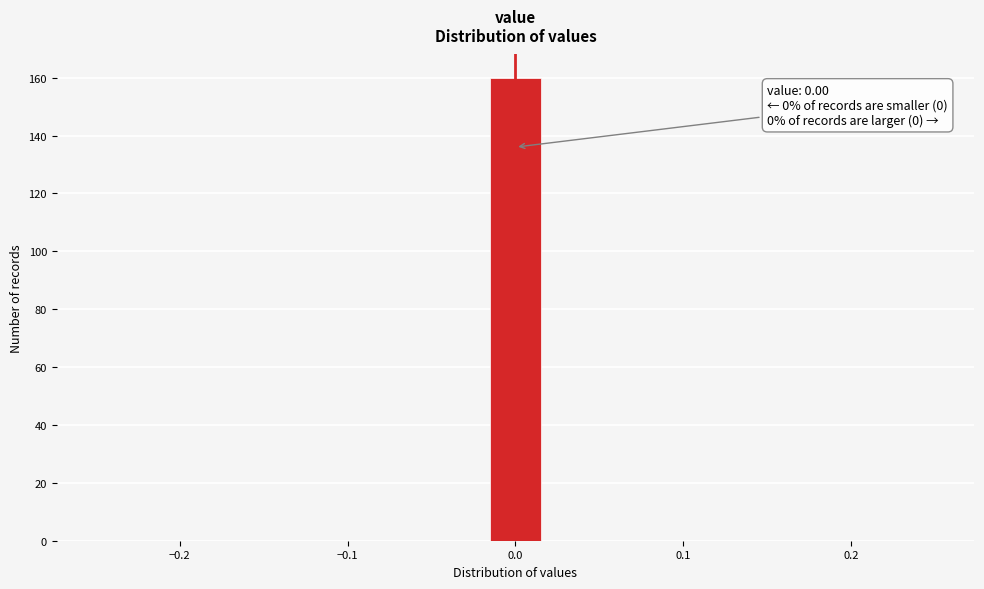

Around what value on the x-axis is the tallest bar? Give the approximate position of its centre, as read against the axis.

0.00